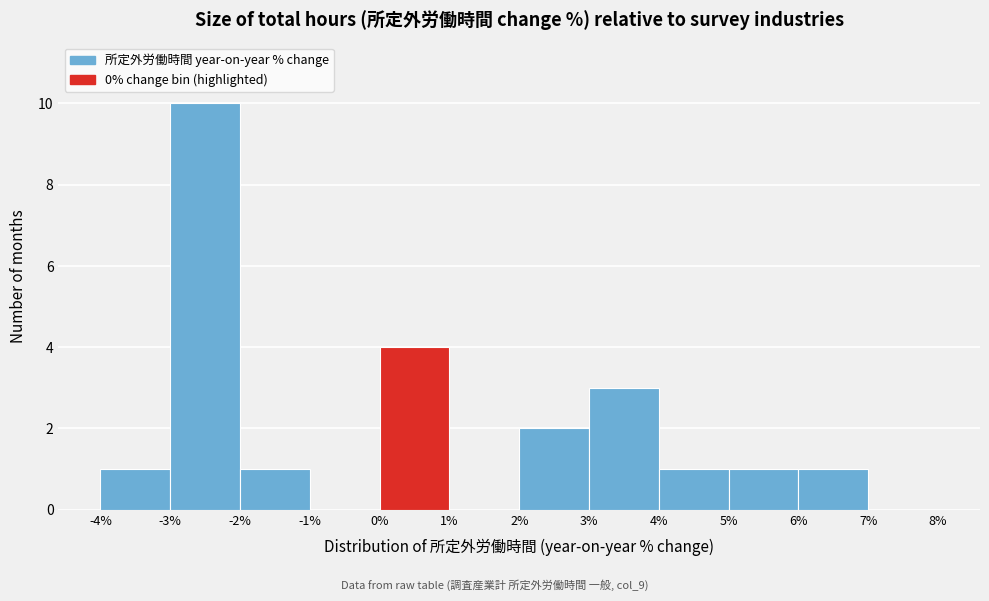

Over which range of the x-axis is the bar tallest?

-3% to -2%